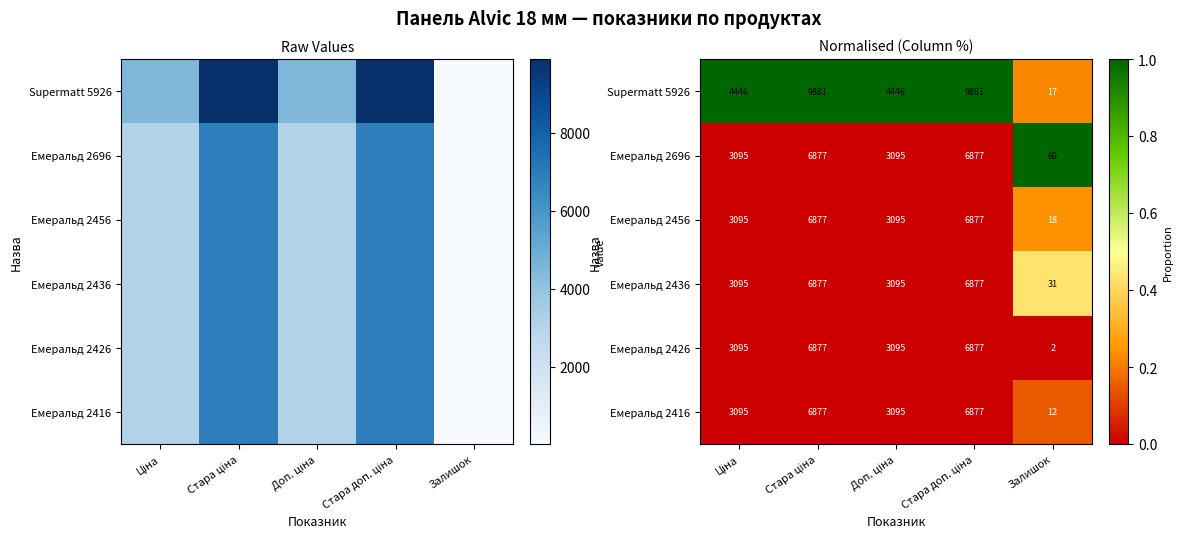

Which has a higher value, Залишок or Ціна?

Ціна